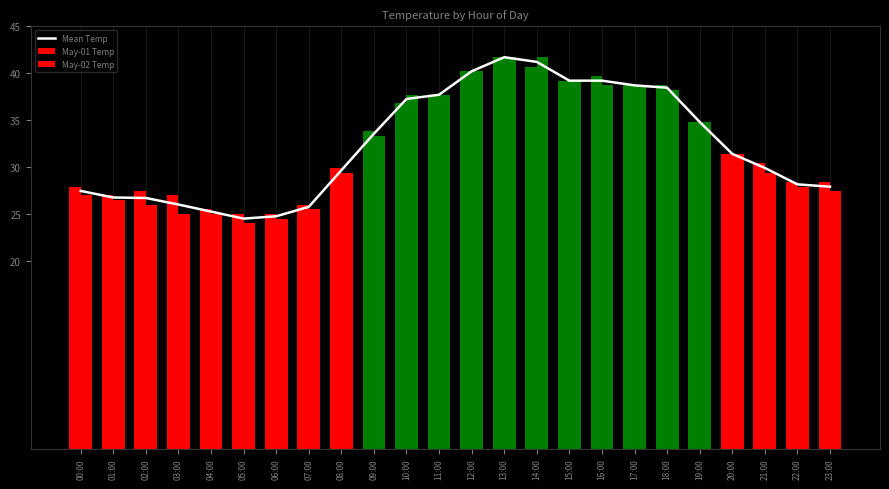

What is the sum of all May-01 Temp values?

781.3